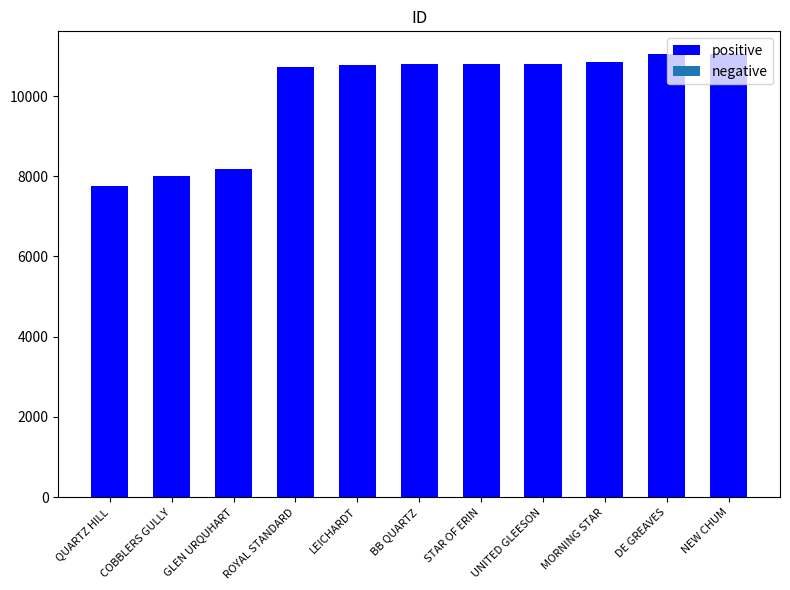

How many bars are there in total?

11